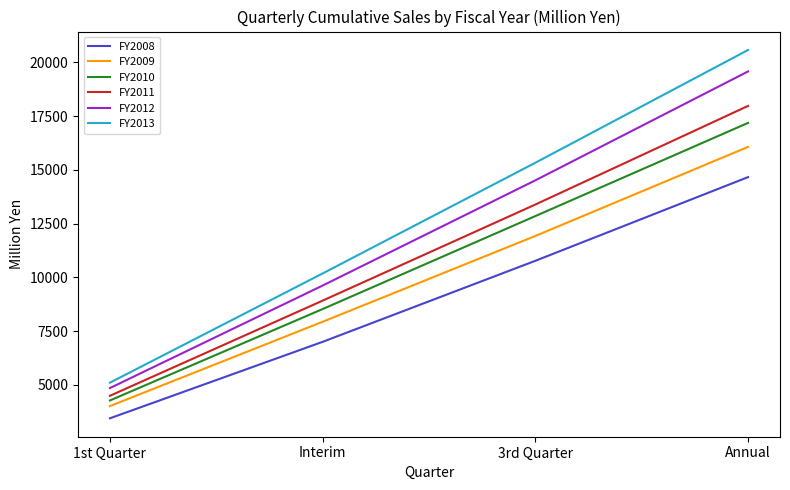

Which series has the widest spread of values?

FY2013